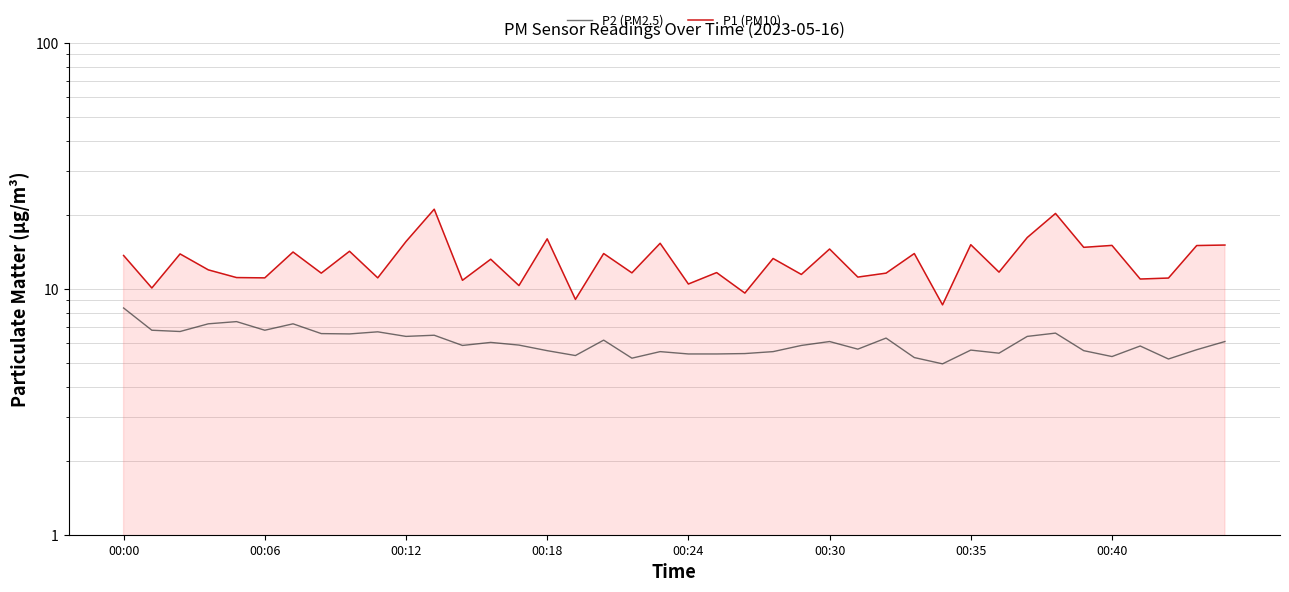

What are all the series names shown in the legend?

P2 (PM2.5), P1 (PM10)